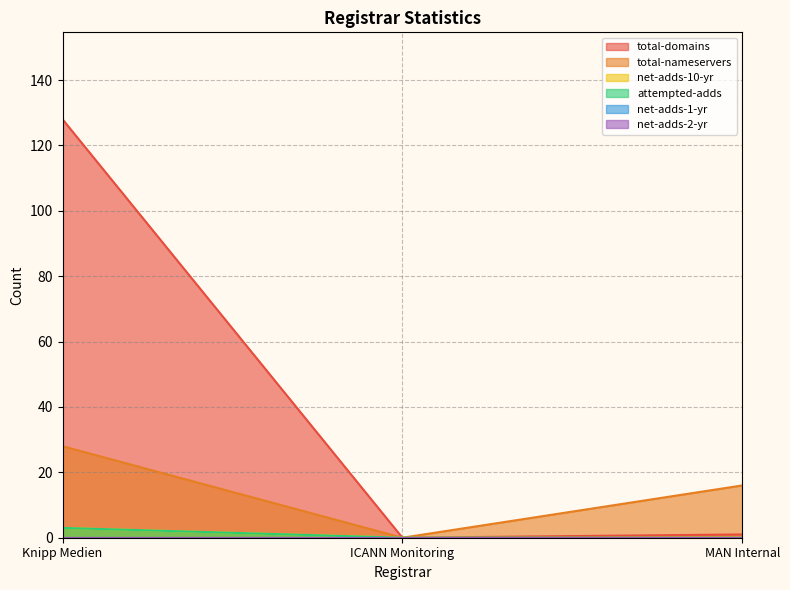

At how many categories does at least one series exceed 112?

1